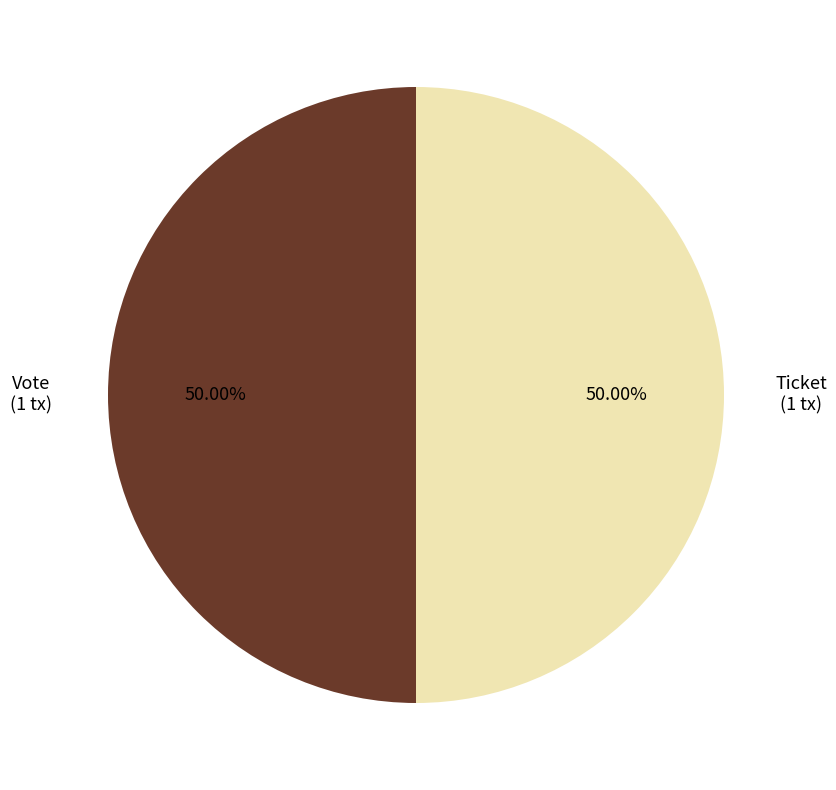

Which slice is the smallest?

Ticket